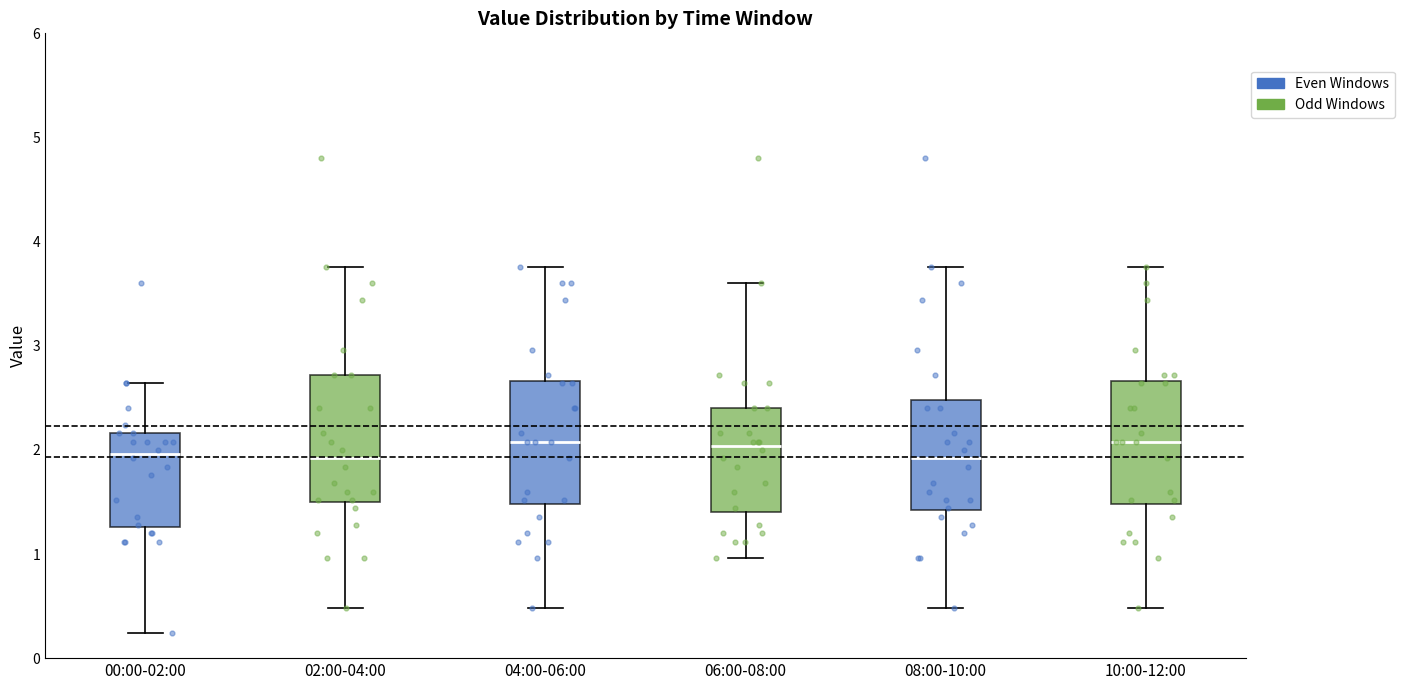

Where does the upper whisker of the box for 06:00-08:00 end on the y-axis? The values are not printed on the chart, so give them approximately, as read against the axis.

3.6